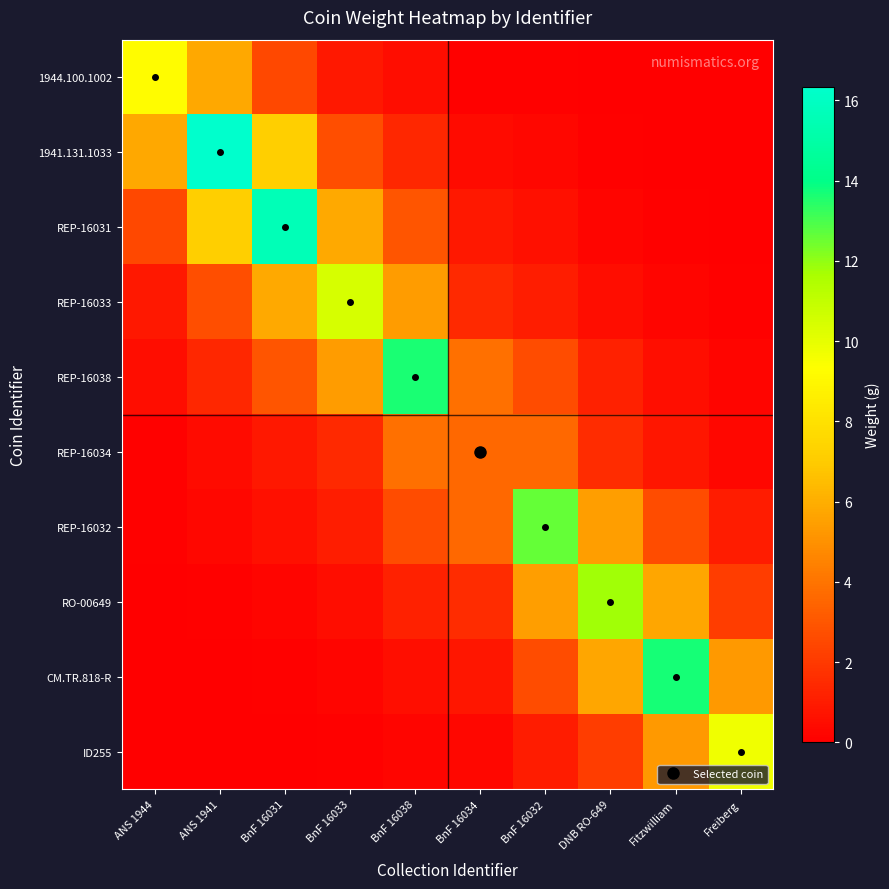

Count the number of data series in this chart.

10